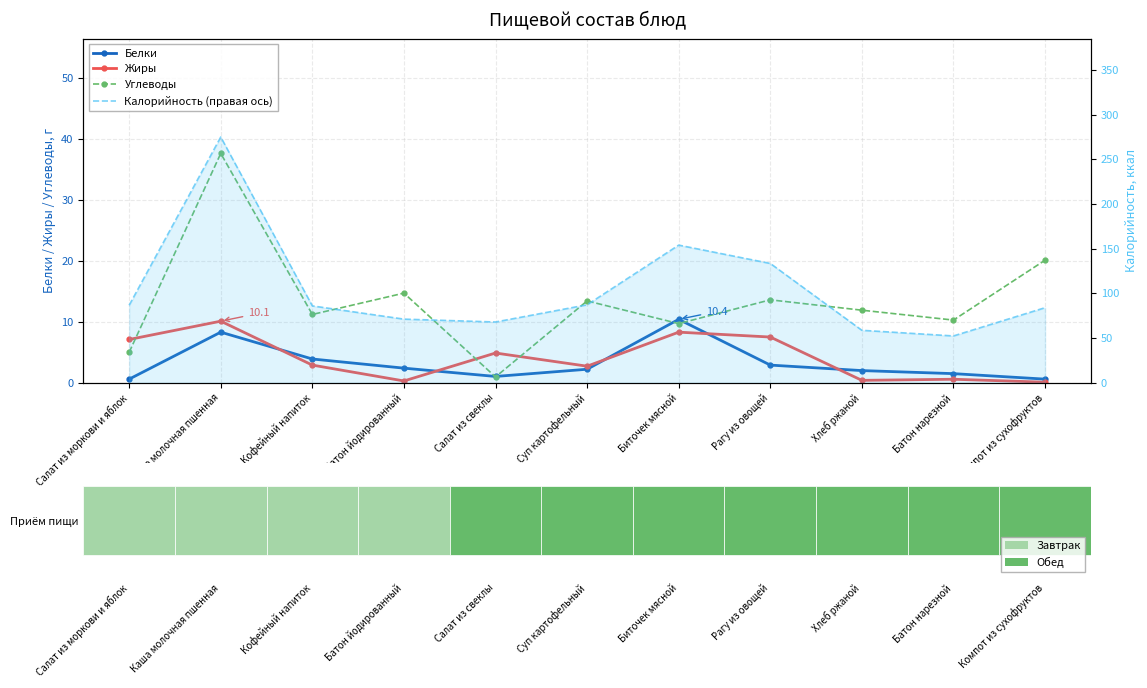

At how many categories does at least one series exceed 204?

1